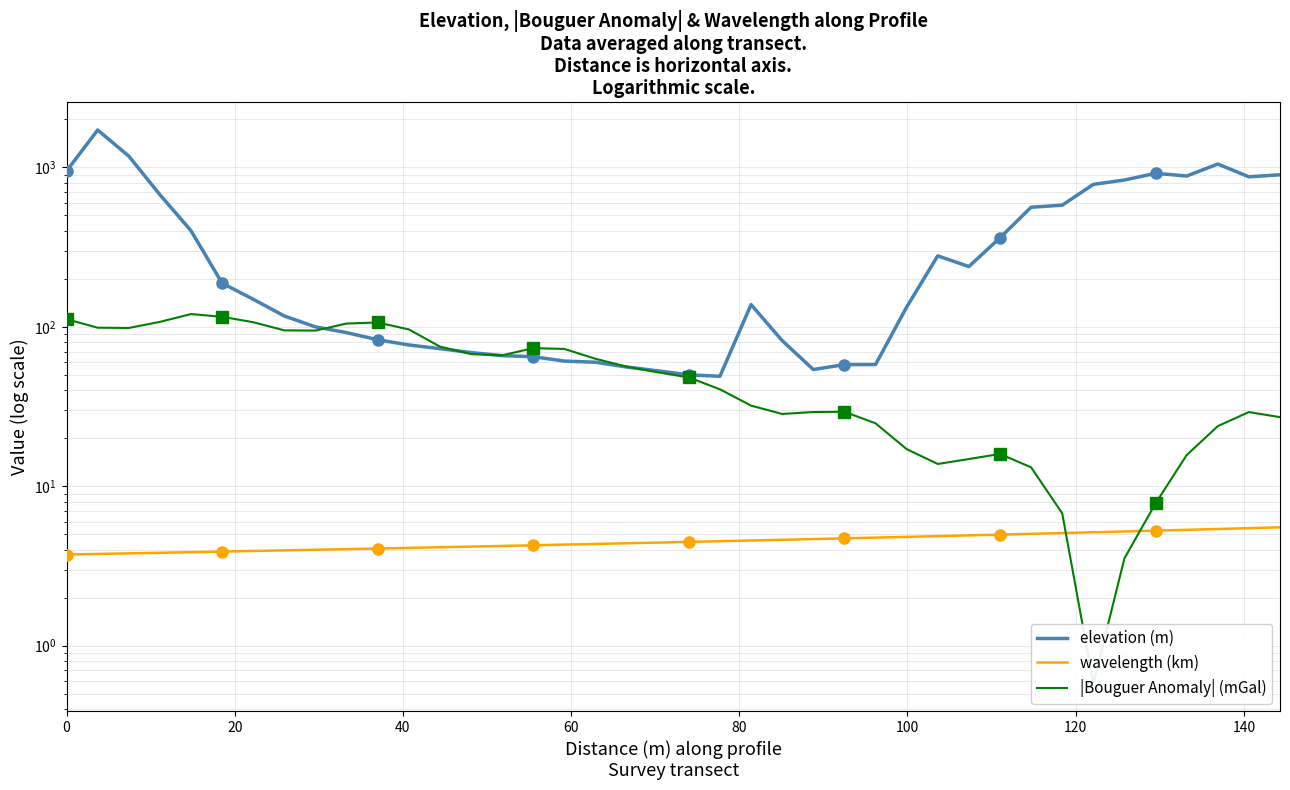

At how many categories does at least one series exceed 1236?

1